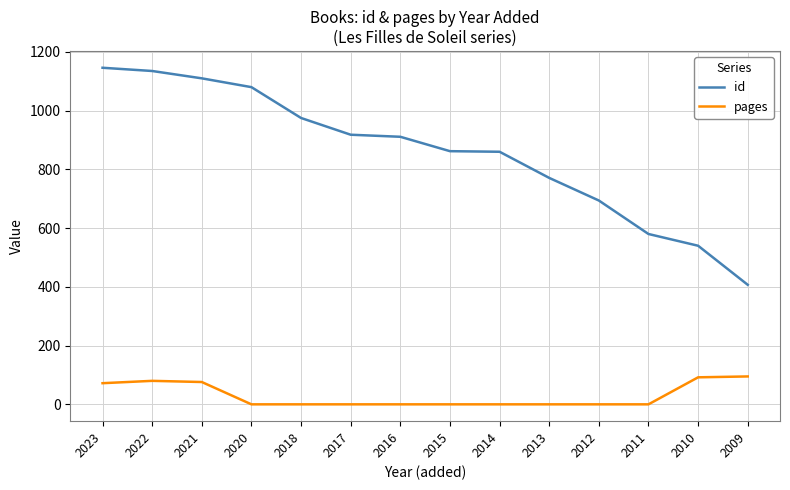

Rank the series by their average value, from lowest to highest.

pages, id